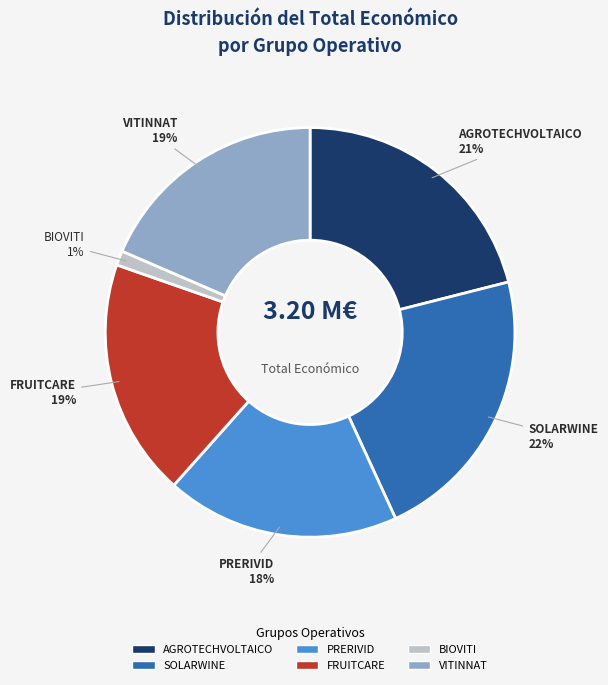

What is the smallest slice in the pie chart?

BIOVITI